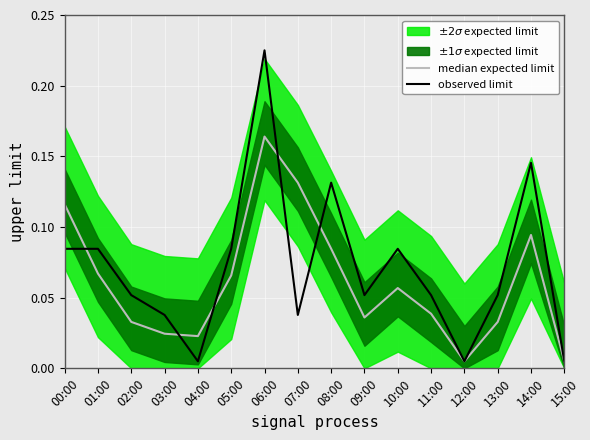

What is the value of the observed limit point at the 11th from the left?

0.1